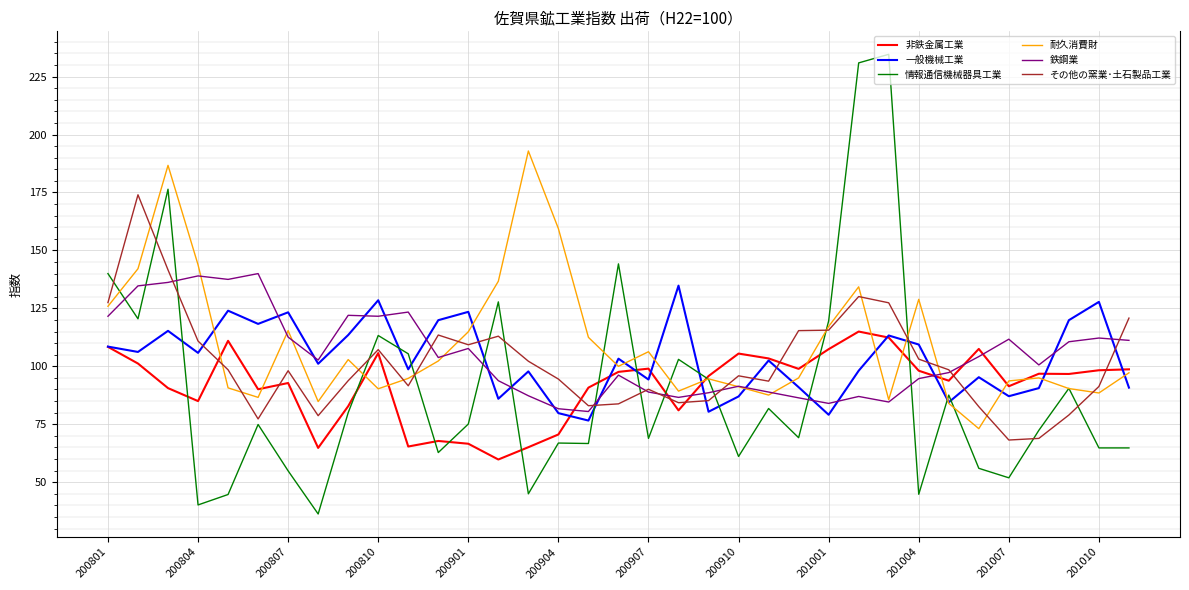

What is the average value of the 情報通信機械器具工業 series?

90.6